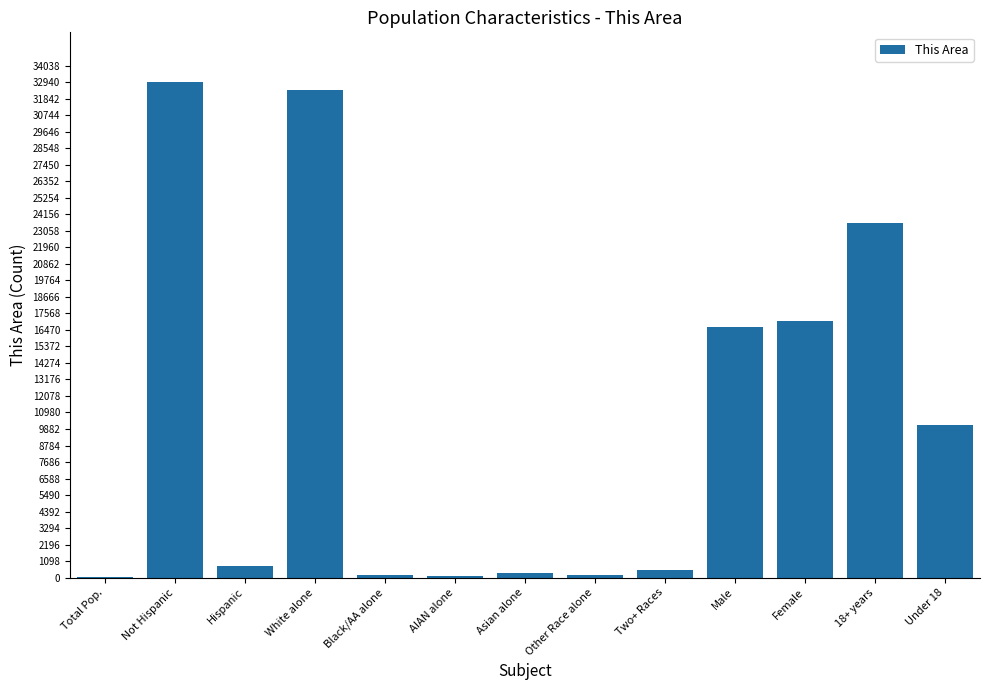

The value at Not Hispanic is 16565. True or false?

False